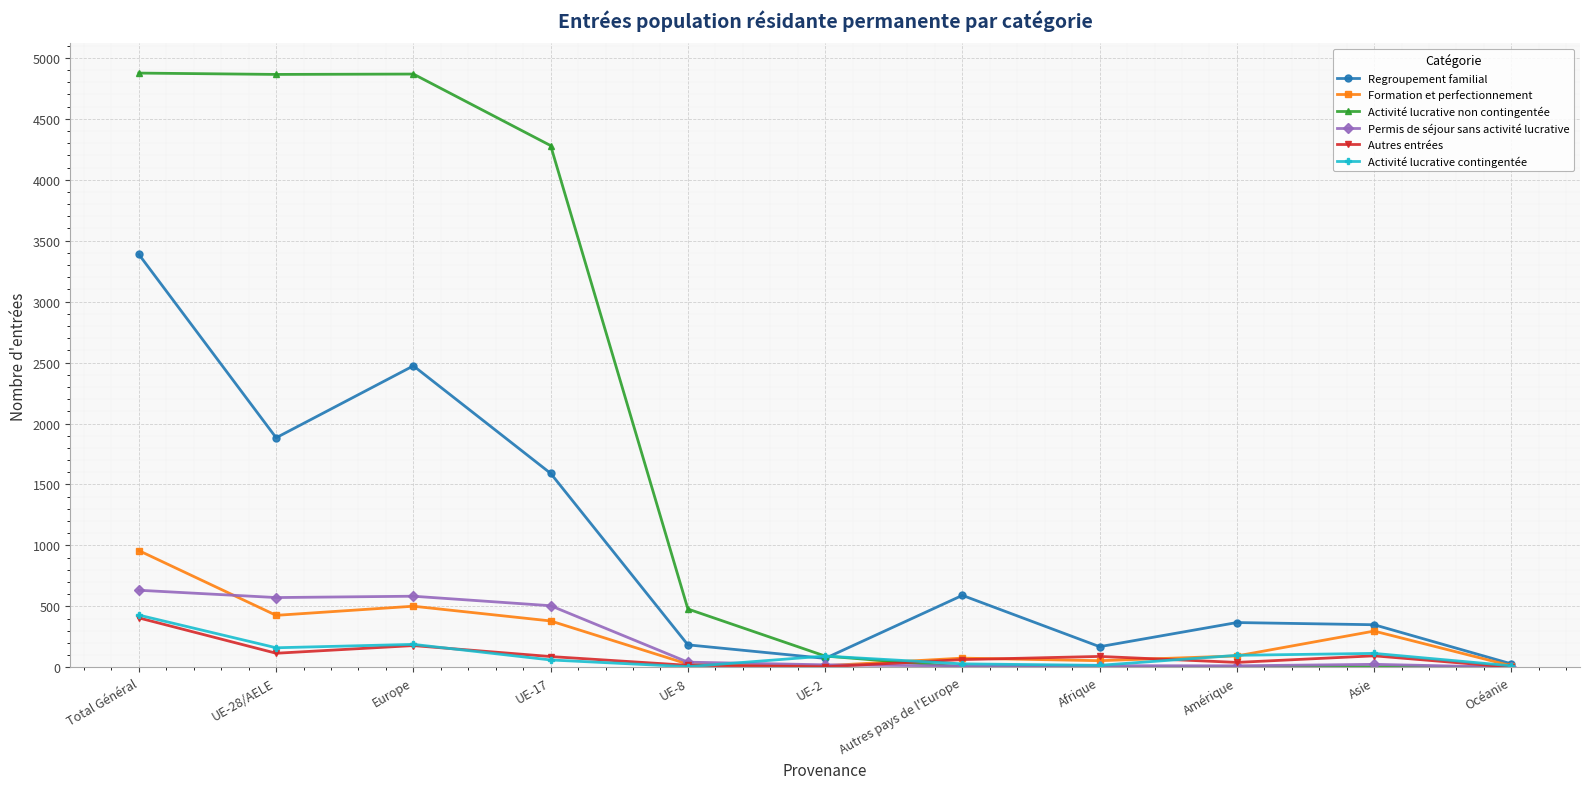

Between which two adjacent categories do Activité lucrative non contingentée and Formation et perfectionnement first intersect?

UE-2 and Autres pays de l'Europe